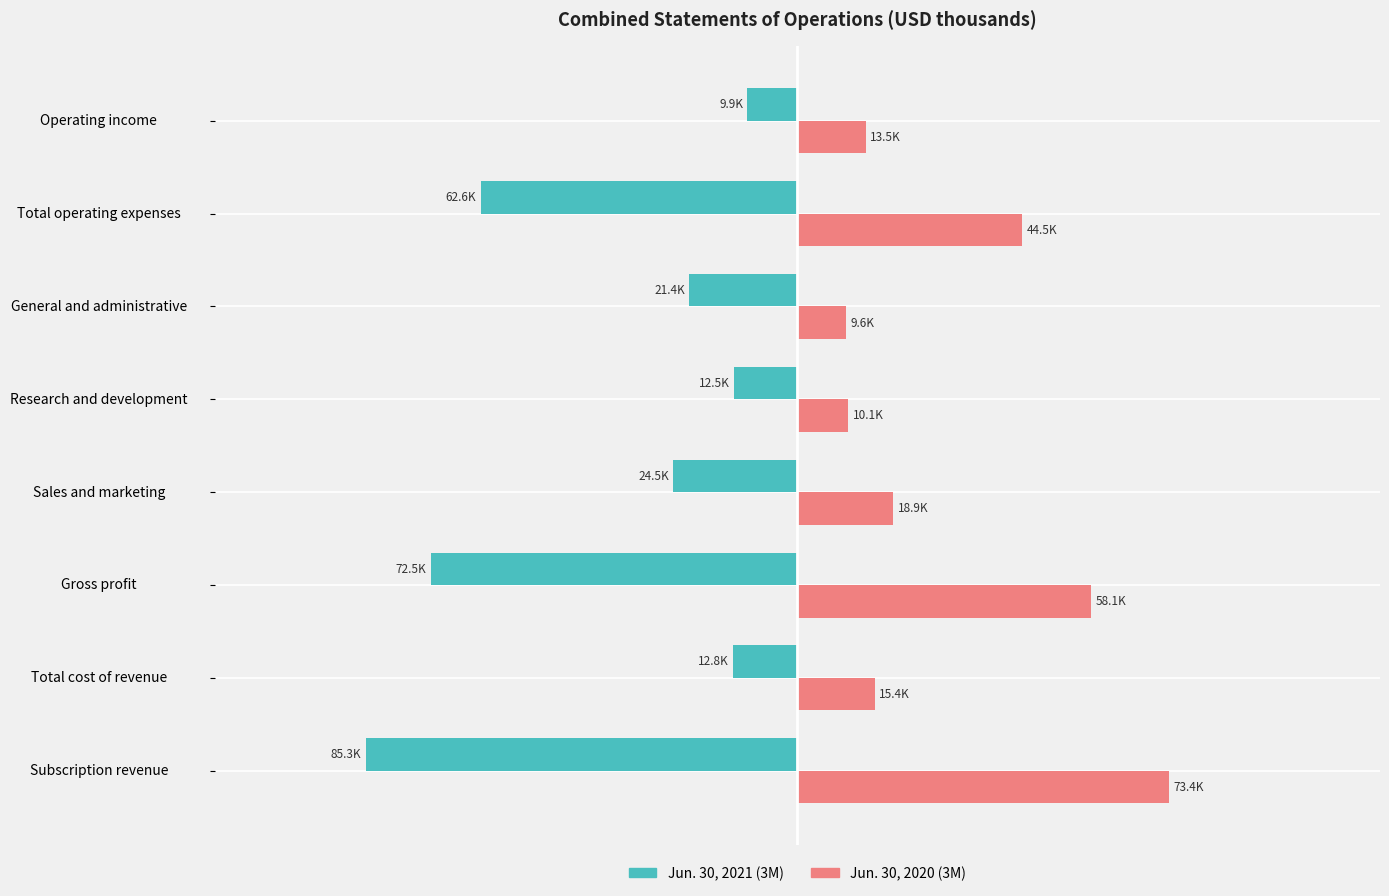

What are all the series names shown in the legend?

Jun. 30, 2021 (3M), Jun. 30, 2020 (3M)